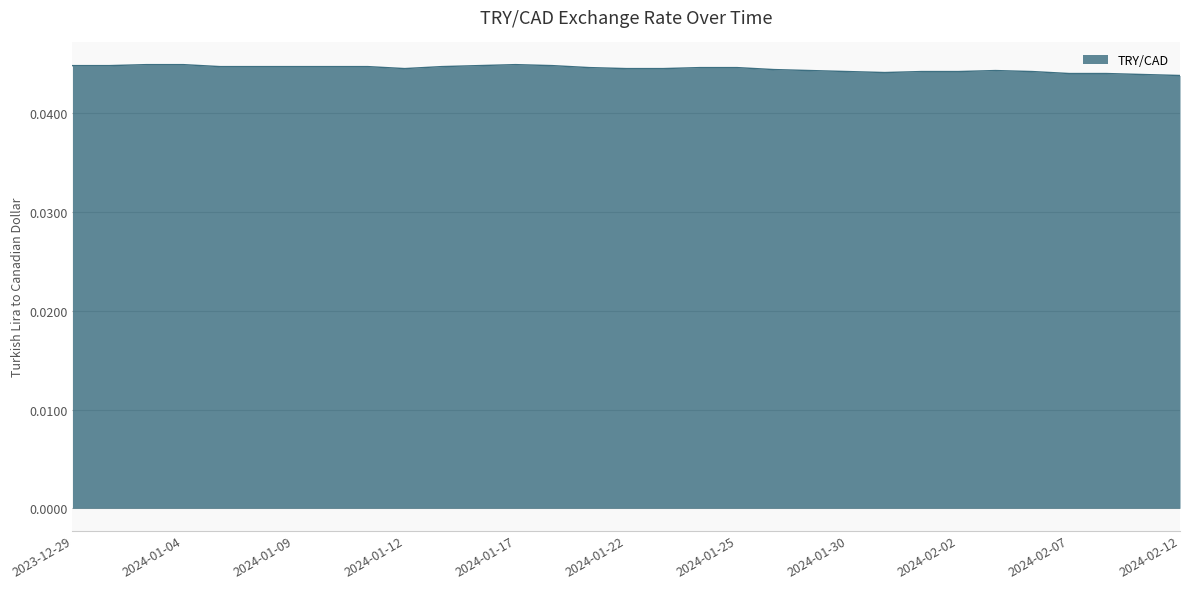

What is the sum of all values?

1.4